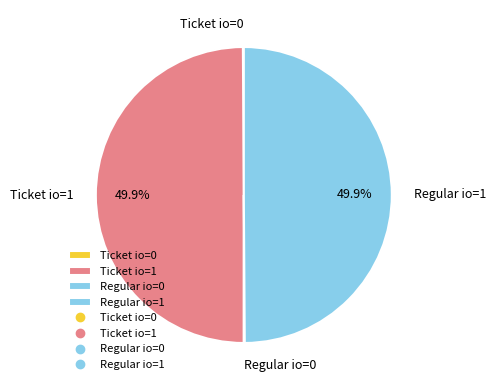

What is the ratio of the value at Regular io=1 to the value at Ticket io=1?

1.0